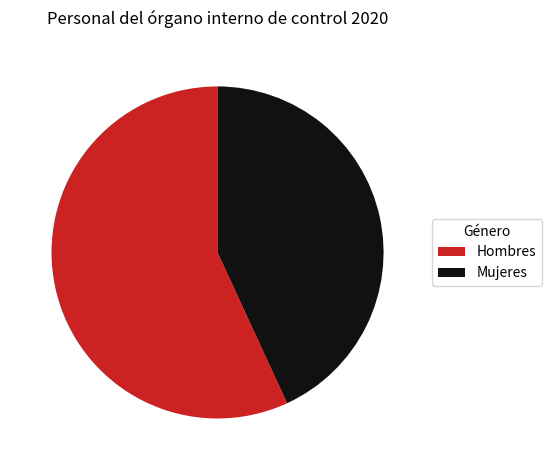

True or false: Mujeres accounts for 43% of the total.

True